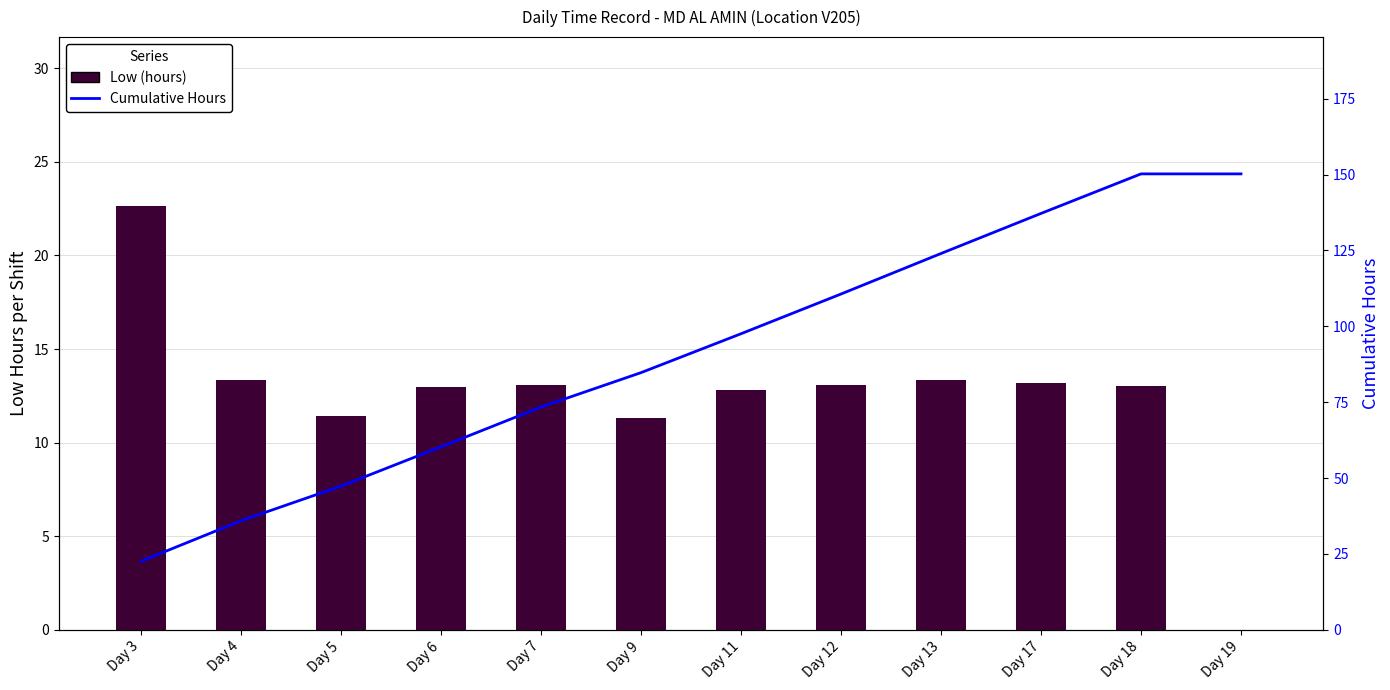

What are all the series names shown in the legend?

Low (hours), Cumulative Hours